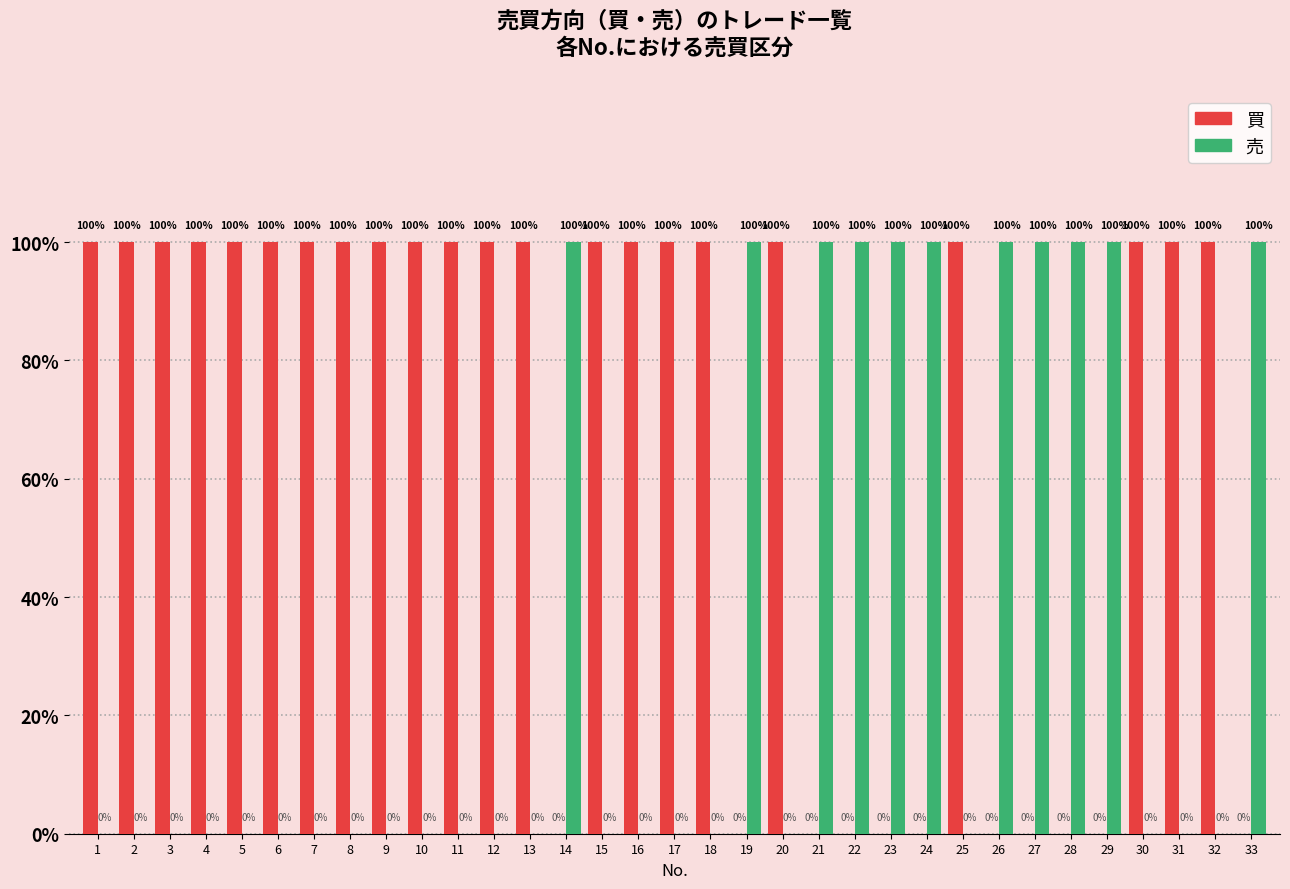

Count the 売 values in the range 0 to 1.

33